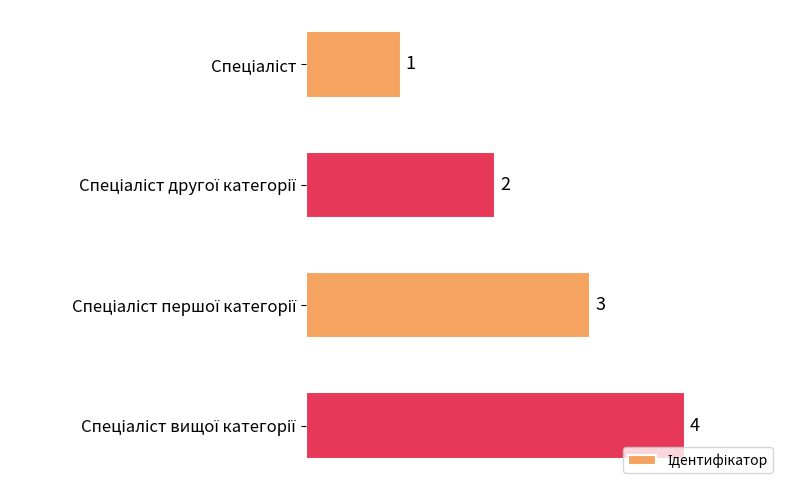

Count the number of categories in the chart.

4